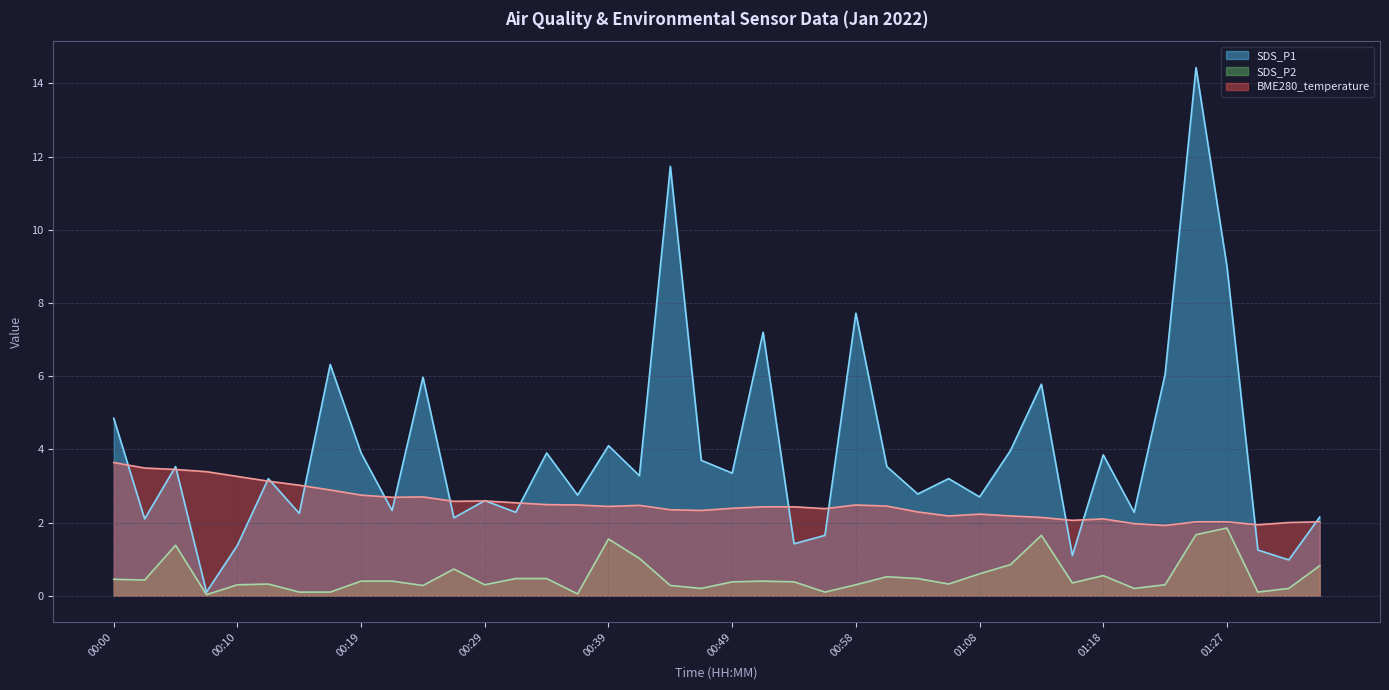

The value of SDS_P1 at 00:58 is 7.7. True or false?

True